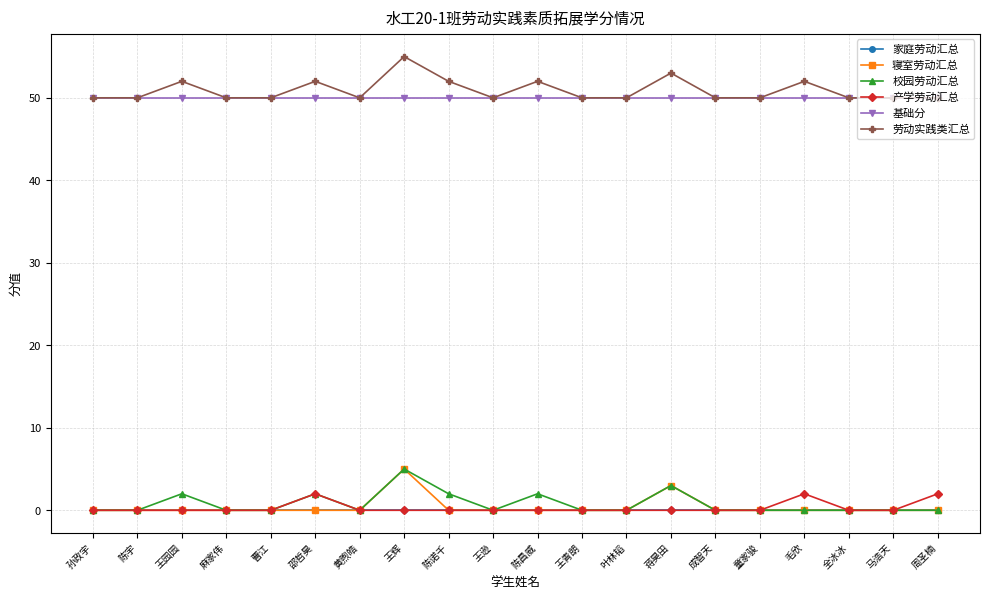

At which category is the sum across all series the highest?

王辉